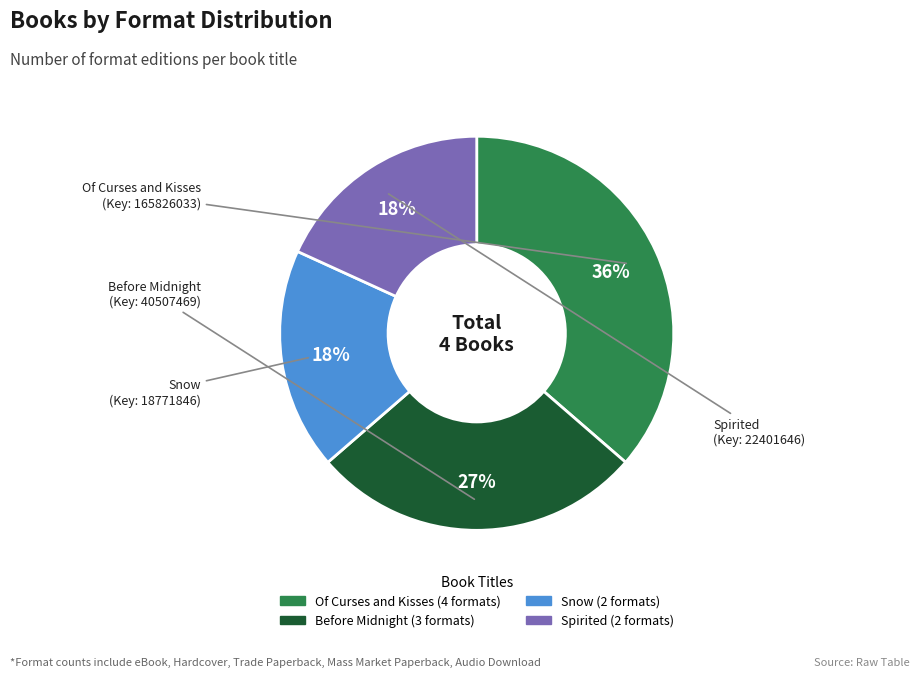

Is Of Curses and Kisses the majority of the pie?

No